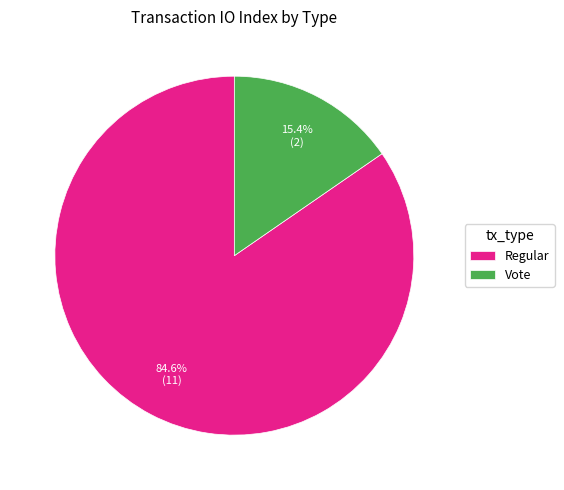

Rank the categories by value from lowest to highest.

Vote, Regular